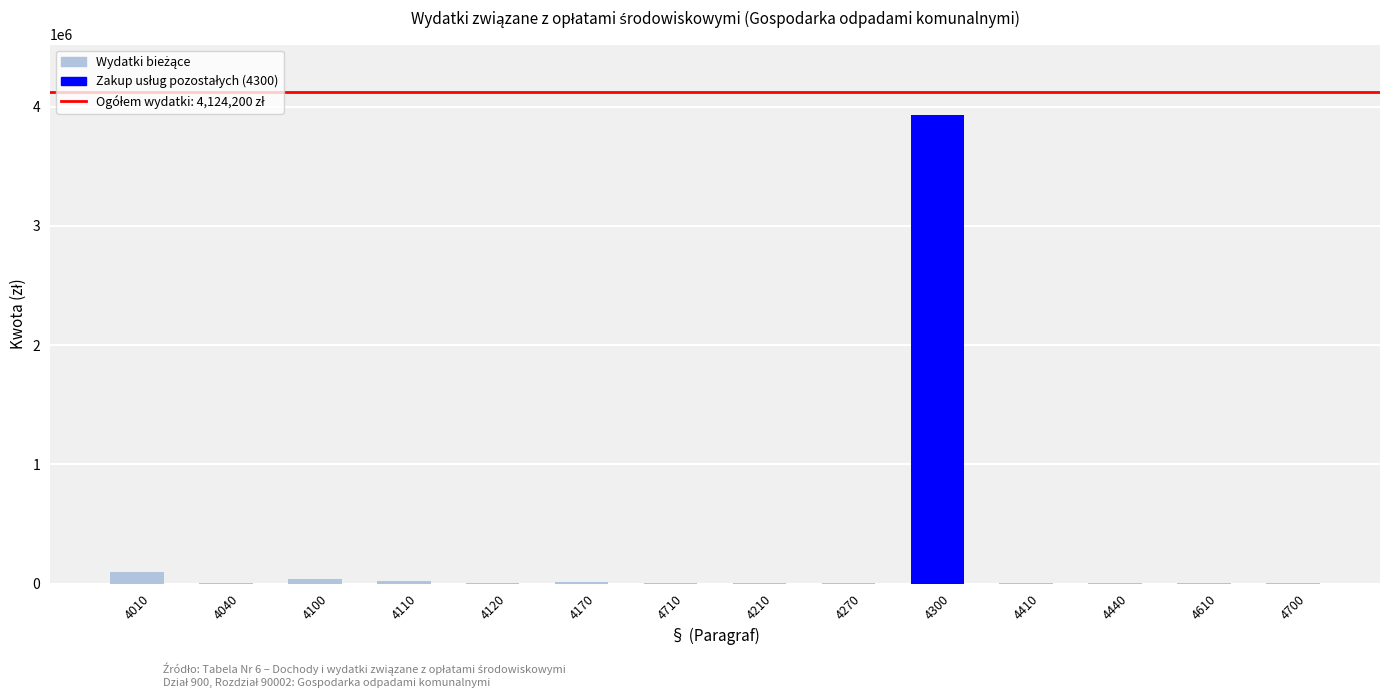

The value at 4300 is 3931905. True or false?

True